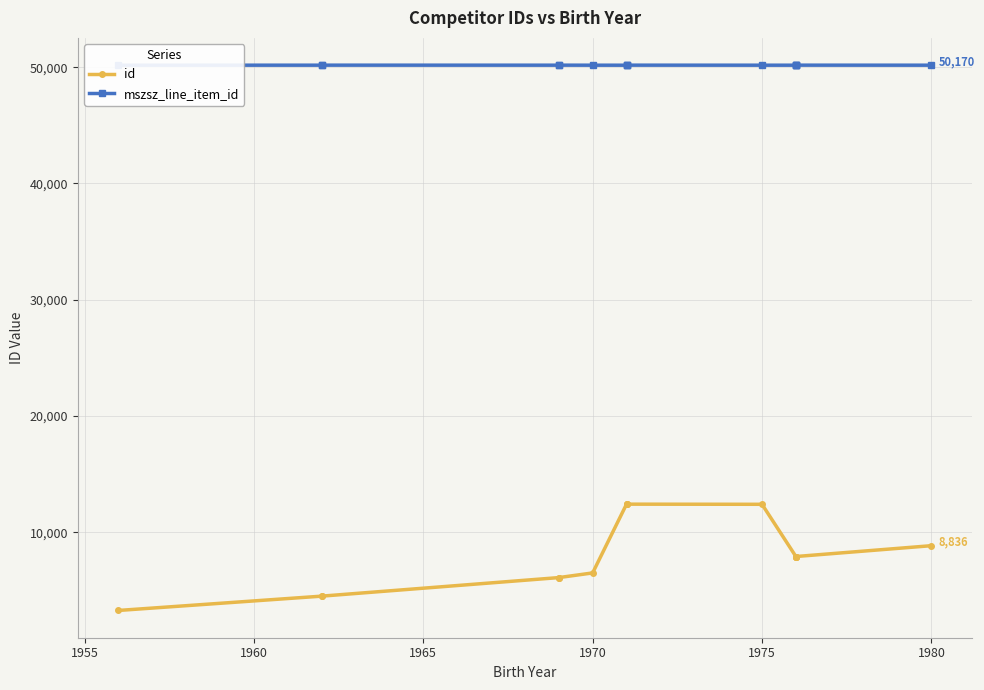

Between 1970 and 1960, which is larger?

1970